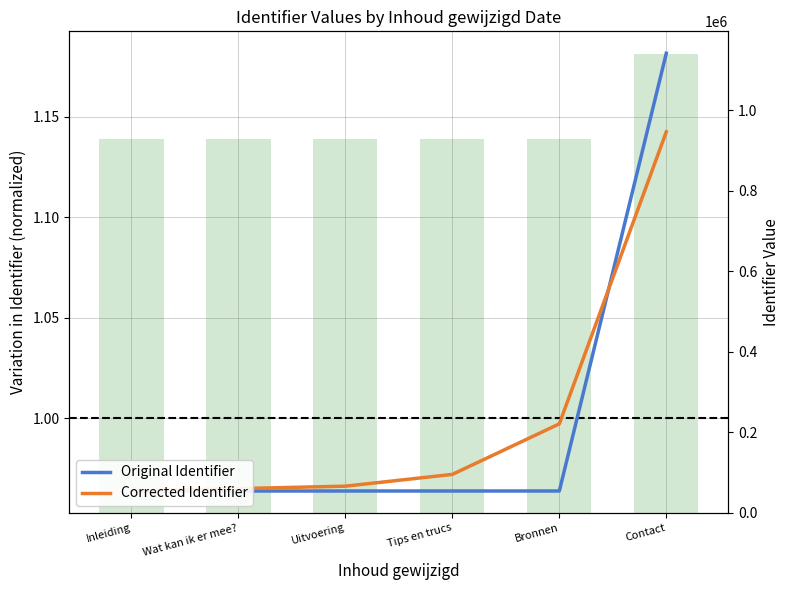

Which category has the lowest value in the Corrected Identifier series?

Inleiding